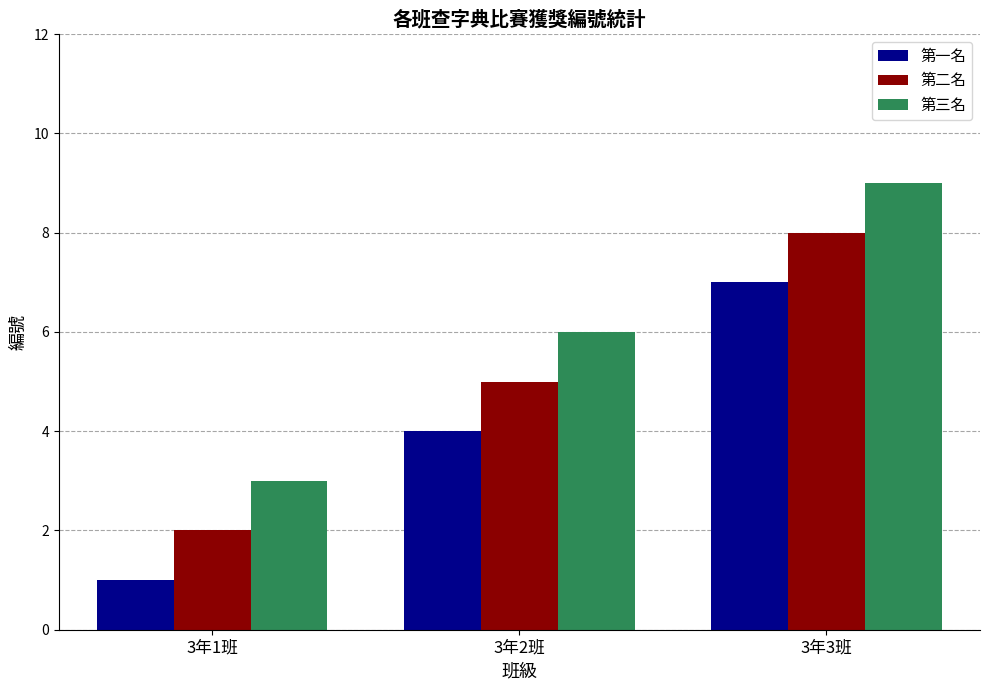

What is the difference between the second highest and minimum values in the 第一名 series?

3